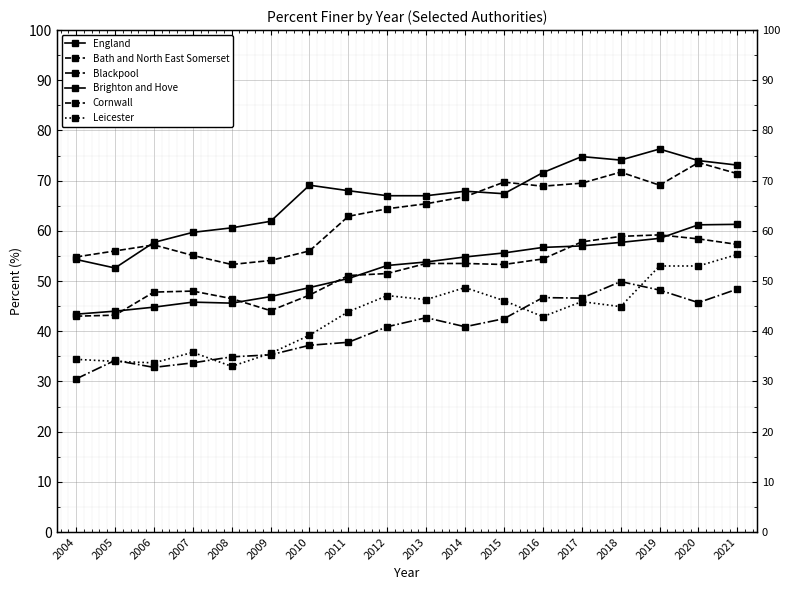

How many values in the Leicester series exceed 44?

9